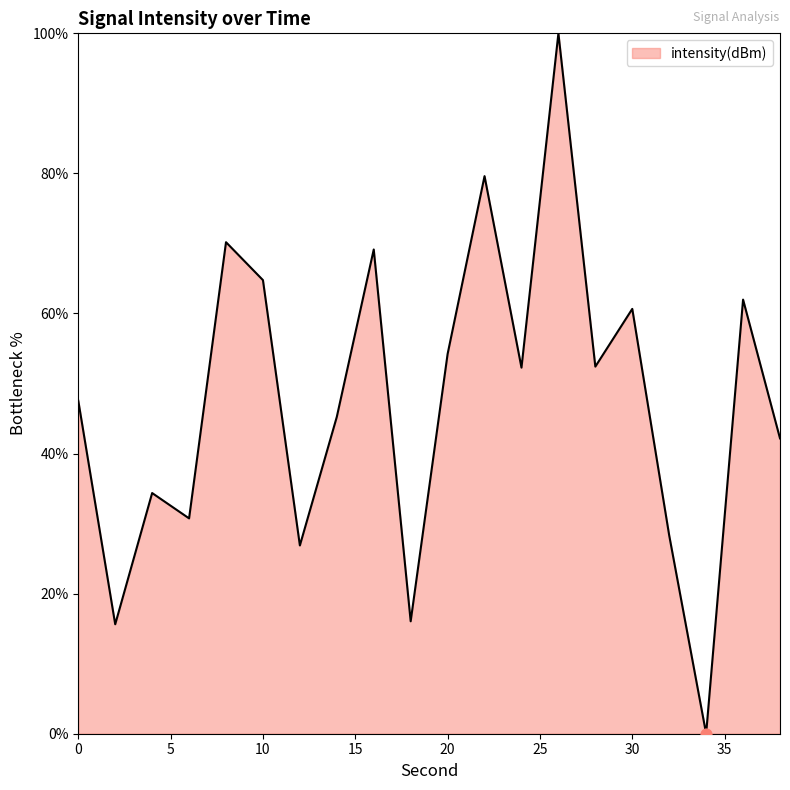

What is the maximum value shown in the chart?

100.0